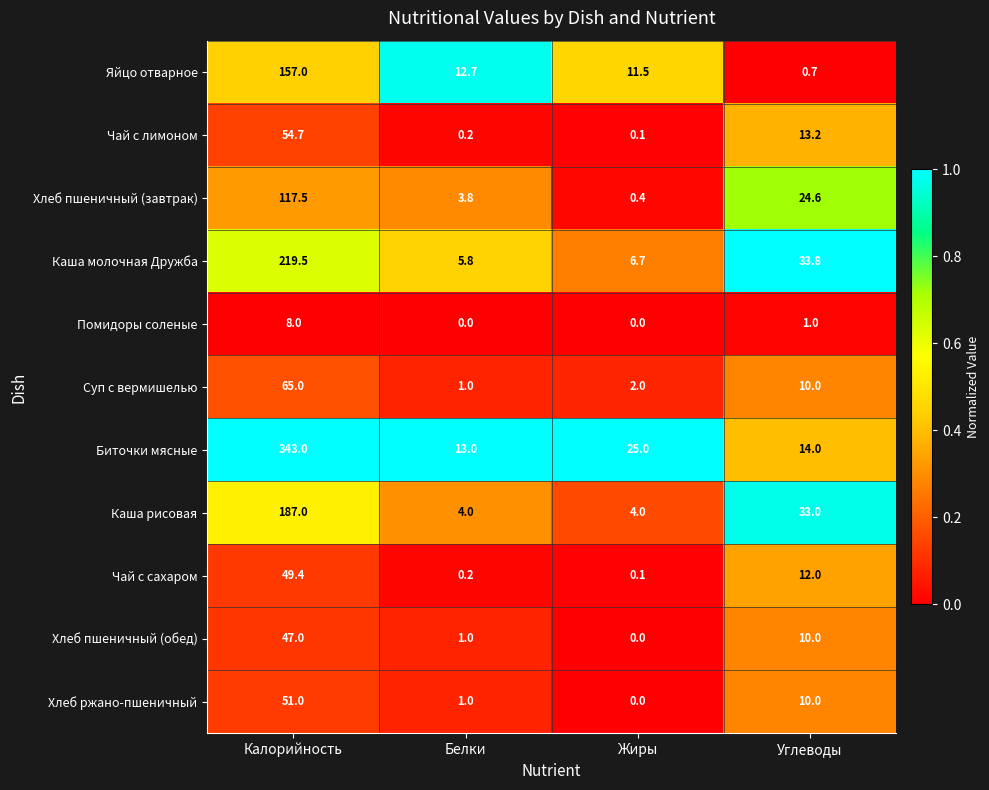

At which label is Помидоры соленые closest to 4?

Углеводы